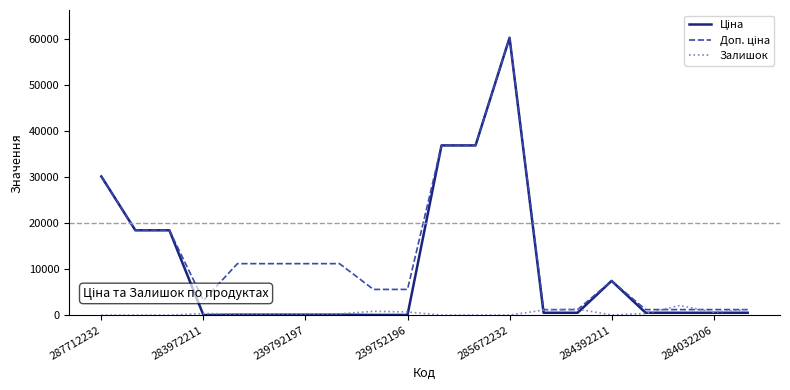

What is the maximum value shown in the chart?

60205.6